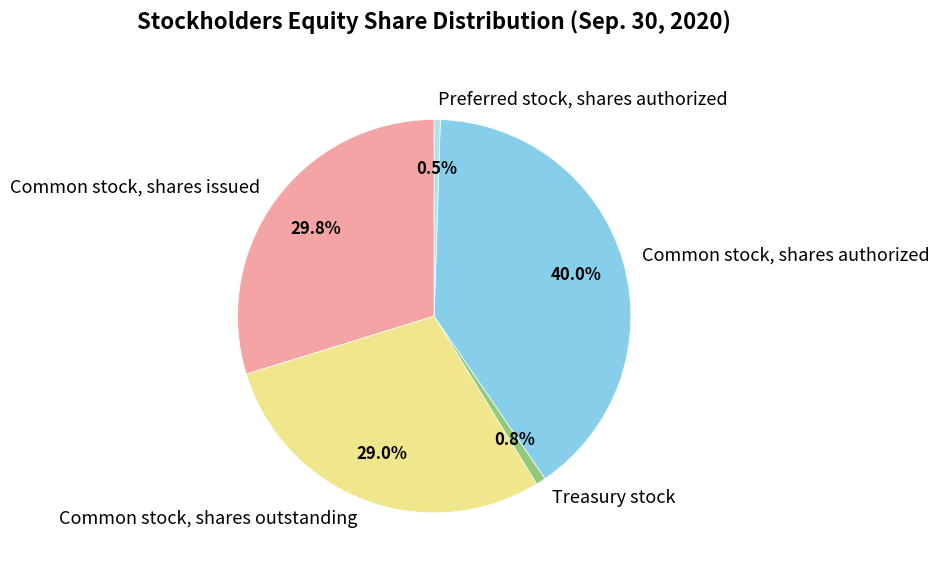

What percentage is the Treasury stock slice, to the nearest percent?

1%